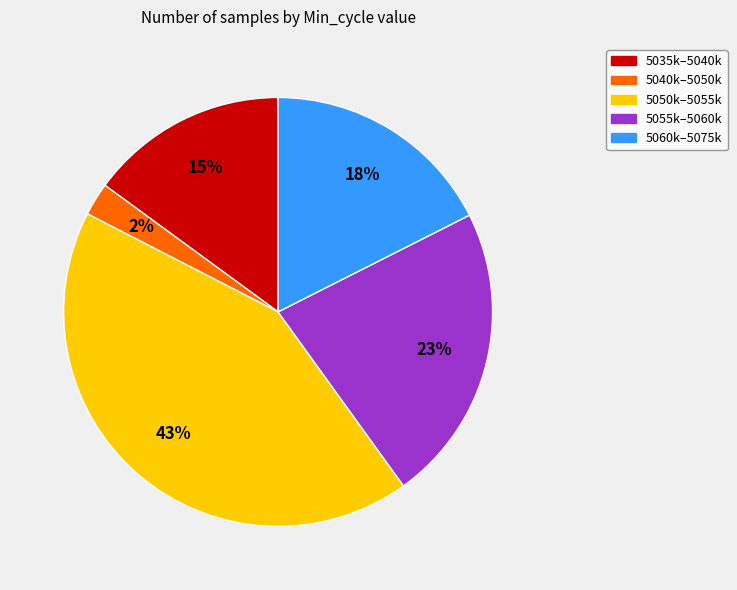

Between 5060k–5075k and 5035k–5040k, which is larger?

5060k–5075k